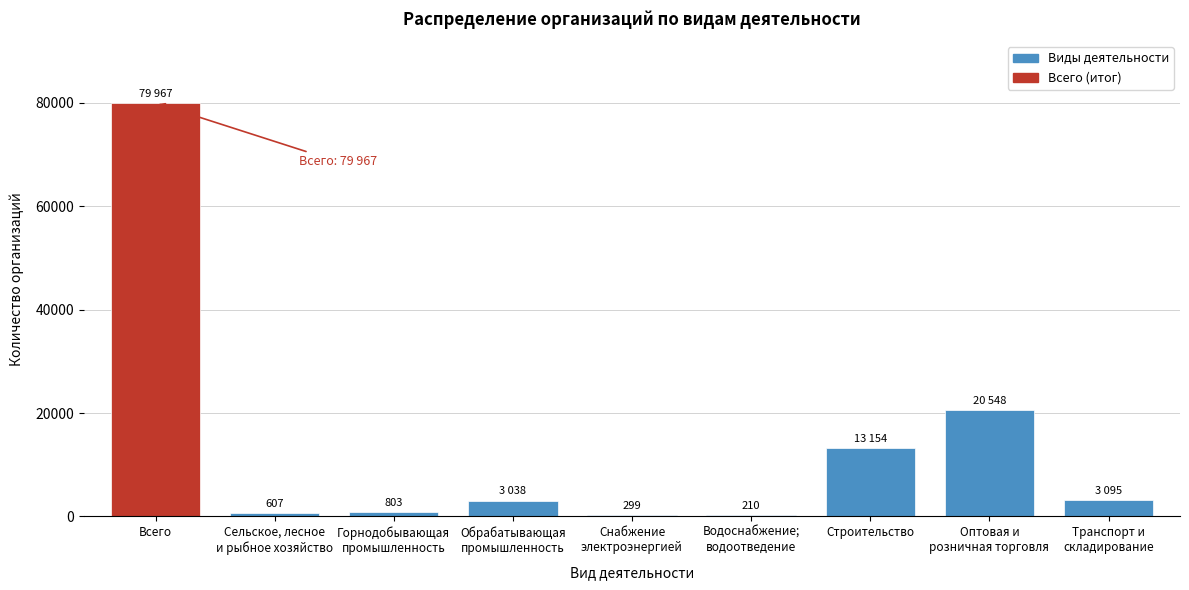

The value at Строительство is 13154. True or false?

True